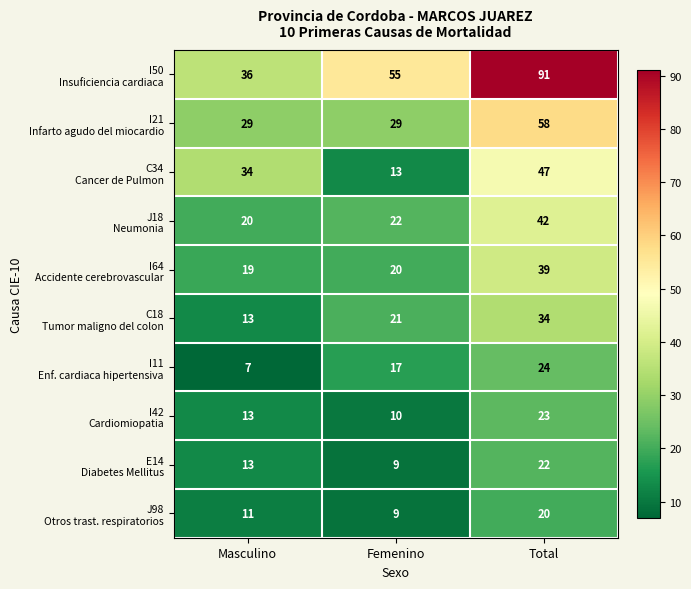

At which category is the sum across all series the highest?

Total